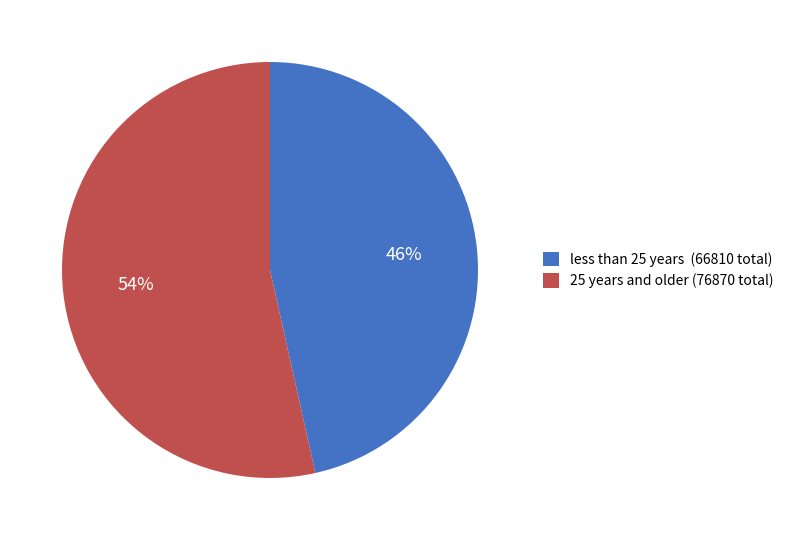

Combined, do 25 years and older (76870 total) and less than 25 years (66810 total) account for over 50%?

Yes